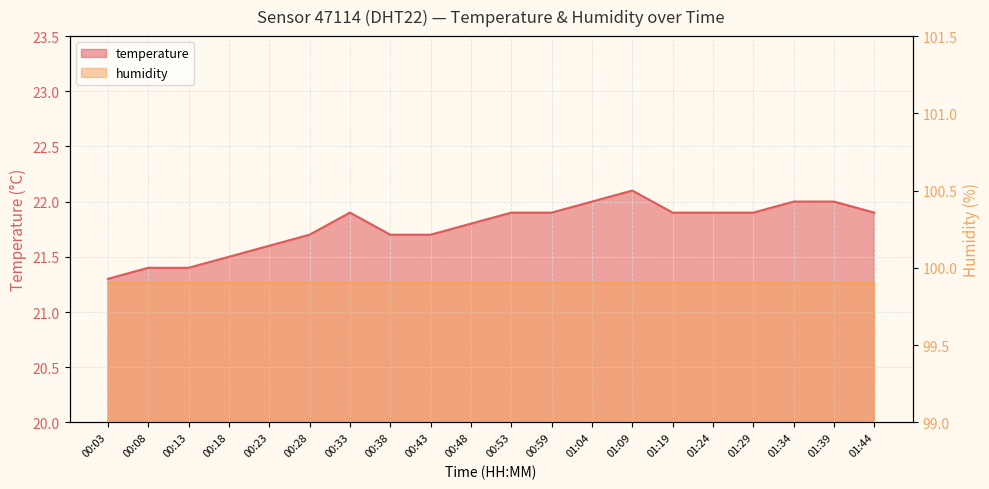

Reading left to right, extract all data points from this chart.

21.3	21.4	21.4	21.5	21.6	21.7	21.9	21.7	21.7	21.8	21.9	21.9	22.0	22.1	21.9	21.9	21.9	22.0	22.0	21.9